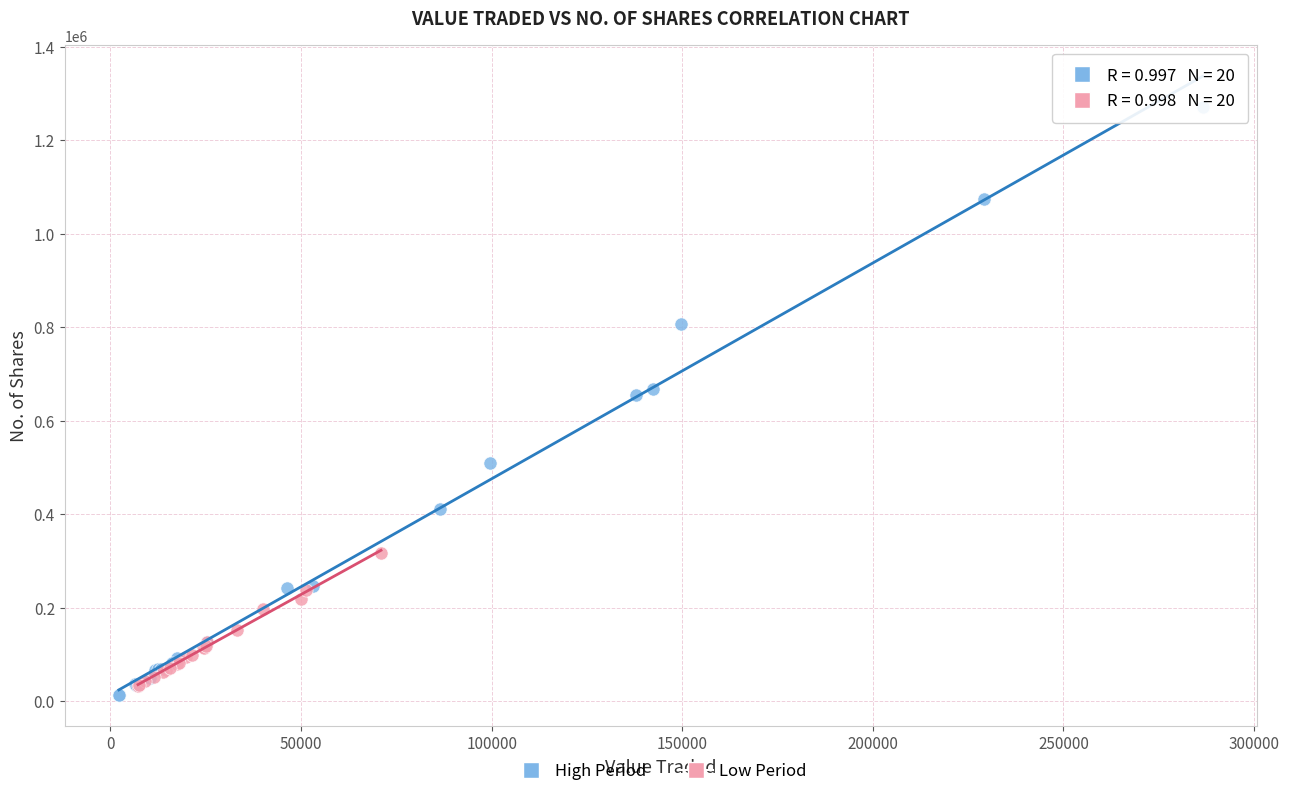

Which series has the widest spread of Y values?

High Period